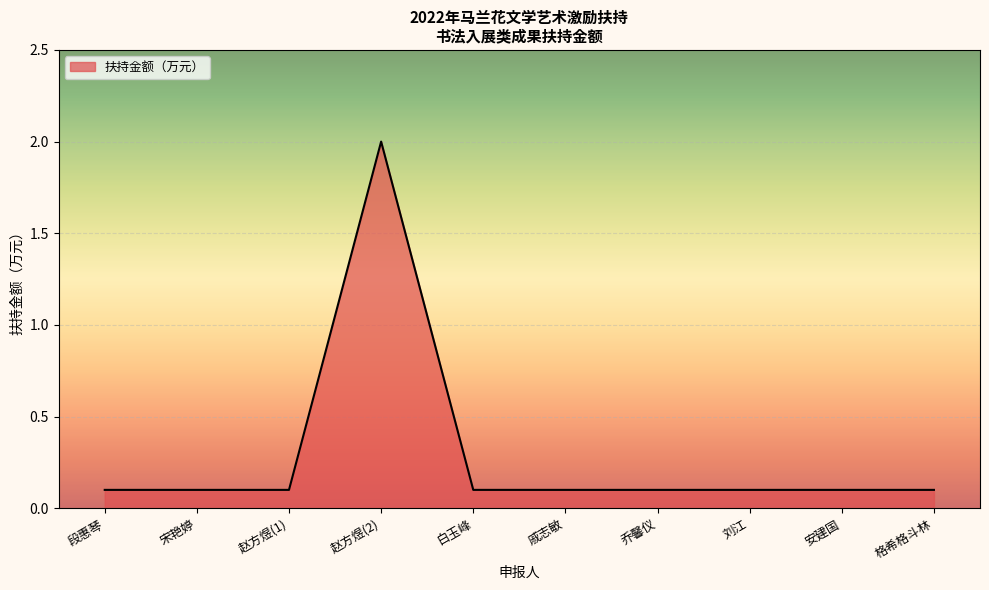

The value at 安建国 is 0.1. True or false?

True